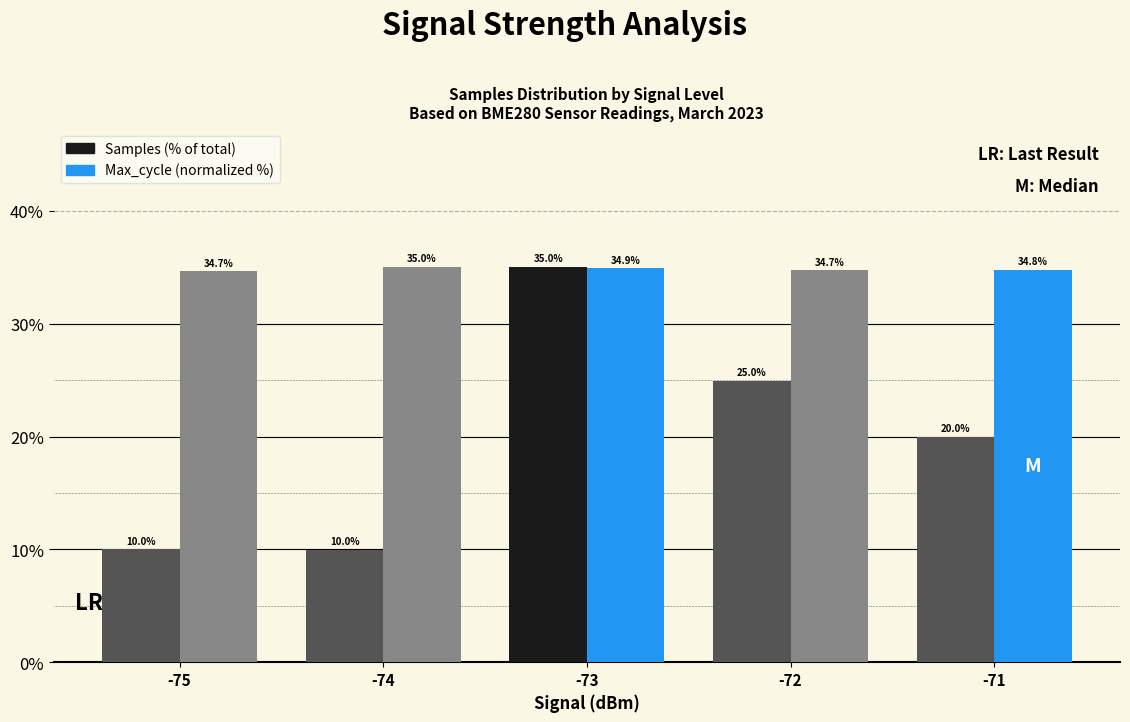

Reading left to right, list all the values displayed in this chart.

Samples (% of total): 10.0	10.0	35.0	25.0	20.0
Max_cycle (normalized %): 34.7	35.0	34.9	34.7	34.8